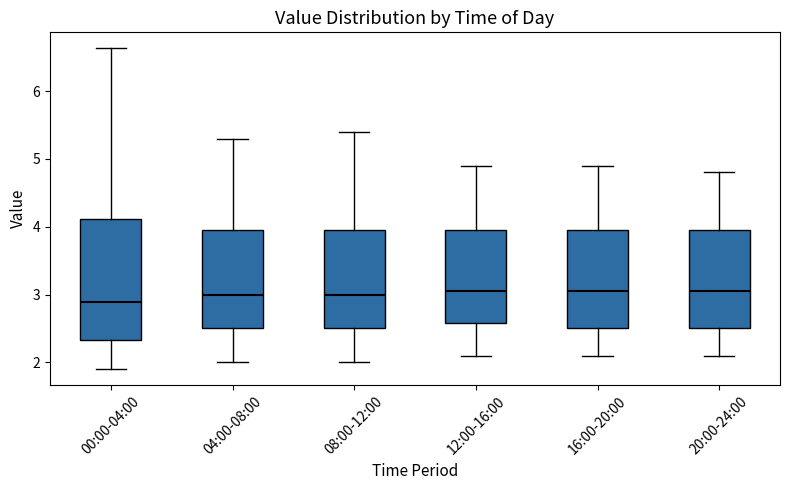

Reading left to right, transcribe this box plot: for each box, give where its median line is, the range the box spans, and where its two whiskers end, as read against the y-axis. The values are not printed on the chart, so give them approximately, as read against the axis.

00:00-04:00: median 2.9, box 2.3 to 4.1, whiskers 1.9 to 6.6
04:00-08:00: median 3.0, box 2.5 to 4.0, whiskers 2.0 to 5.3
08:00-12:00: median 3.0, box 2.5 to 4.0, whiskers 2.0 to 5.4
12:00-16:00: median 3.1, box 2.6 to 4.0, whiskers 2.1 to 4.9
16:00-20:00: median 3.1, box 2.5 to 4.0, whiskers 2.1 to 4.9
20:00-24:00: median 3.1, box 2.5 to 4.0, whiskers 2.1 to 4.8